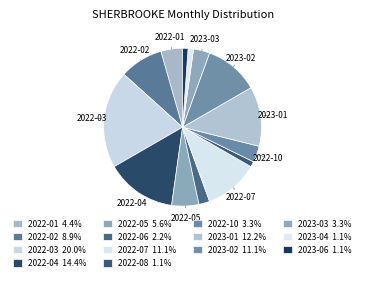

Which slice is the largest?

2022-03